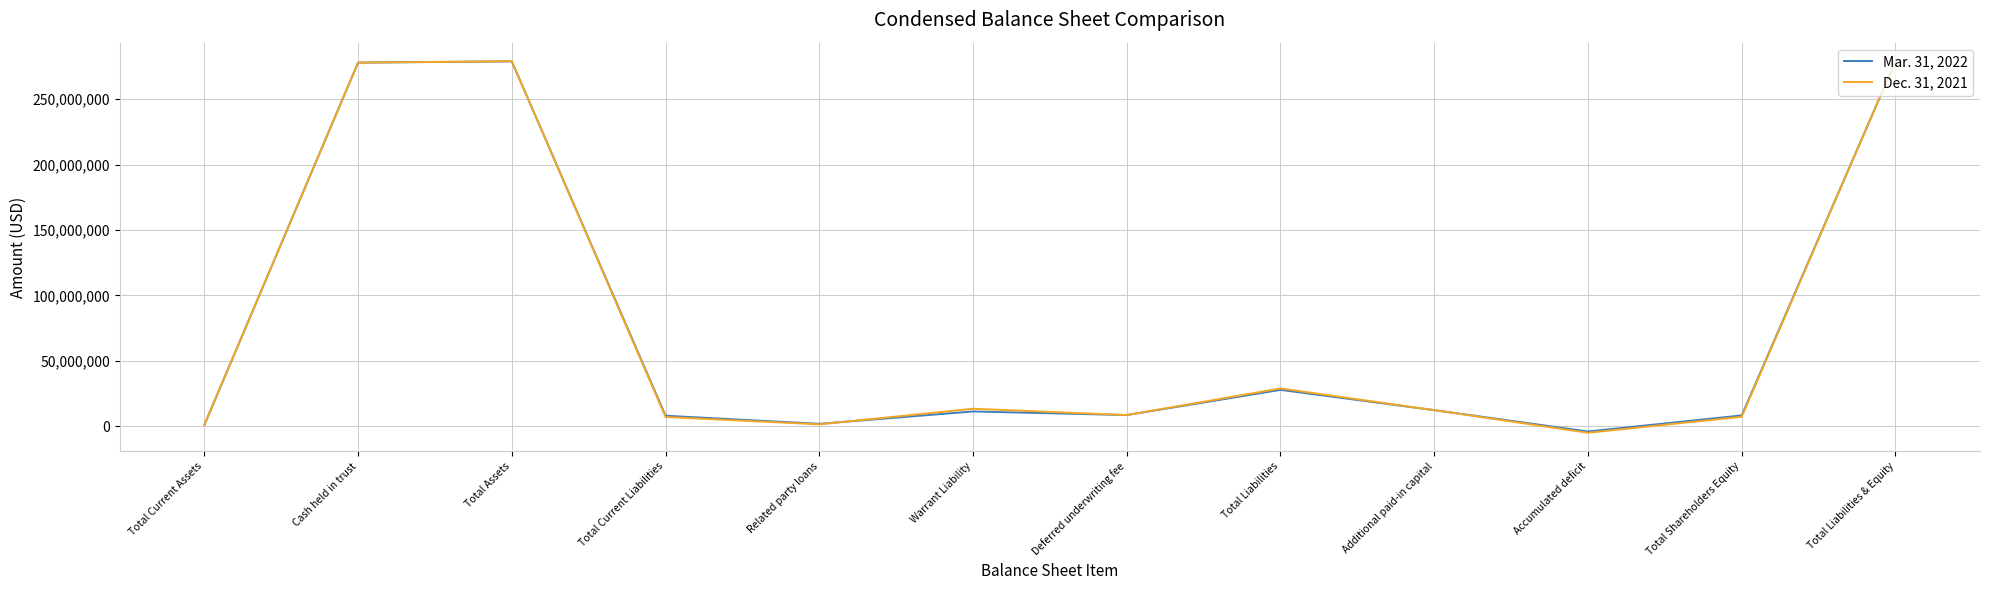

Where does the Dec. 31, 2021 series first go above 12263980?

Cash held in trust